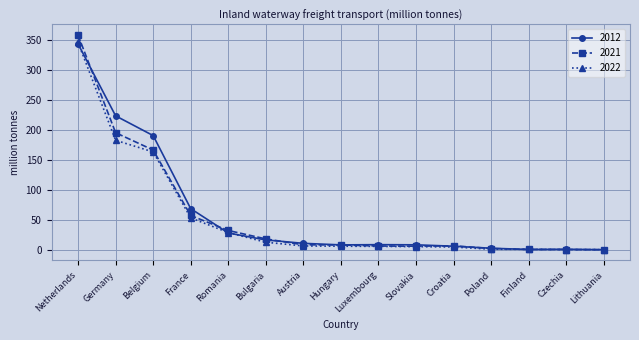

At which label does 2022 reach its peak?

Netherlands